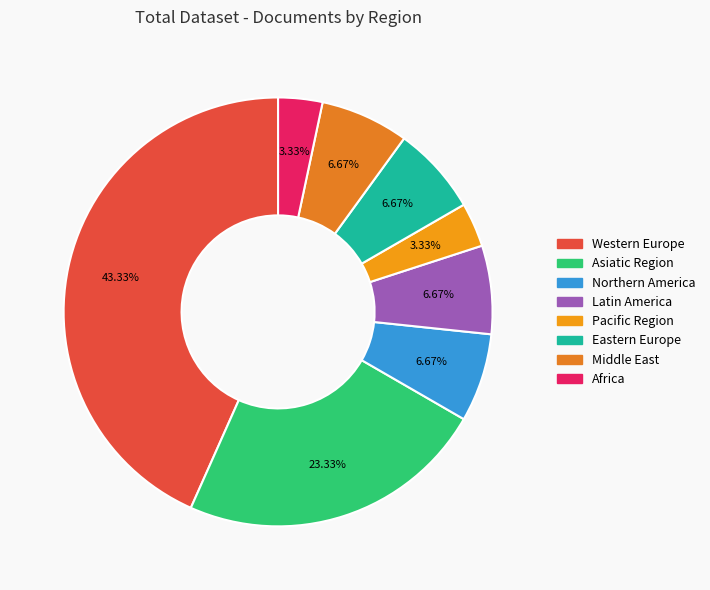

How many slices are in this pie chart?

8